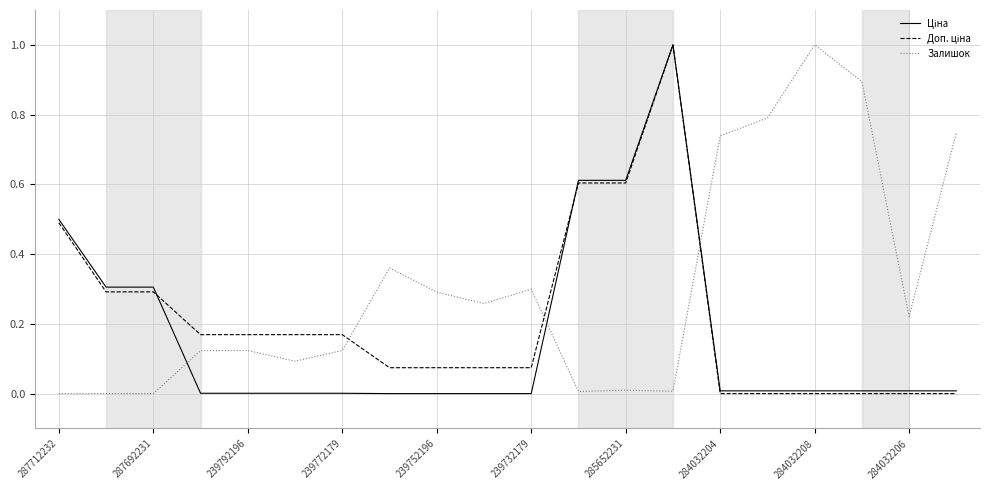

Which series has the largest total across all categories?

Залишок